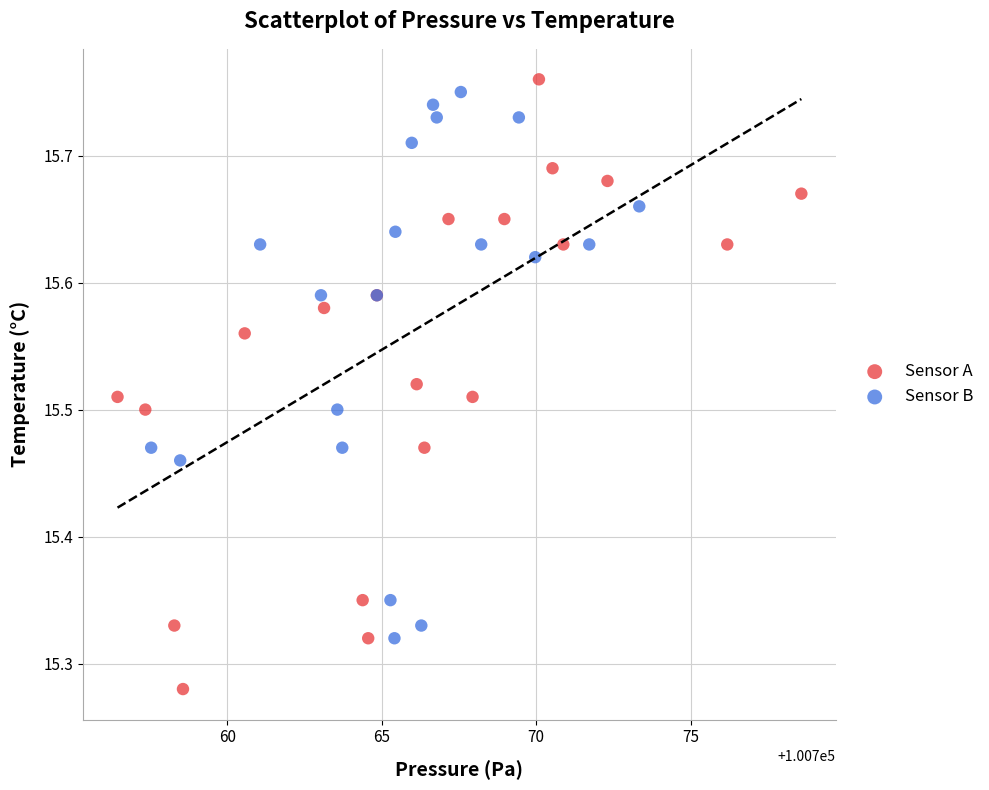

Which series contains the highest Y value?

Sensor A